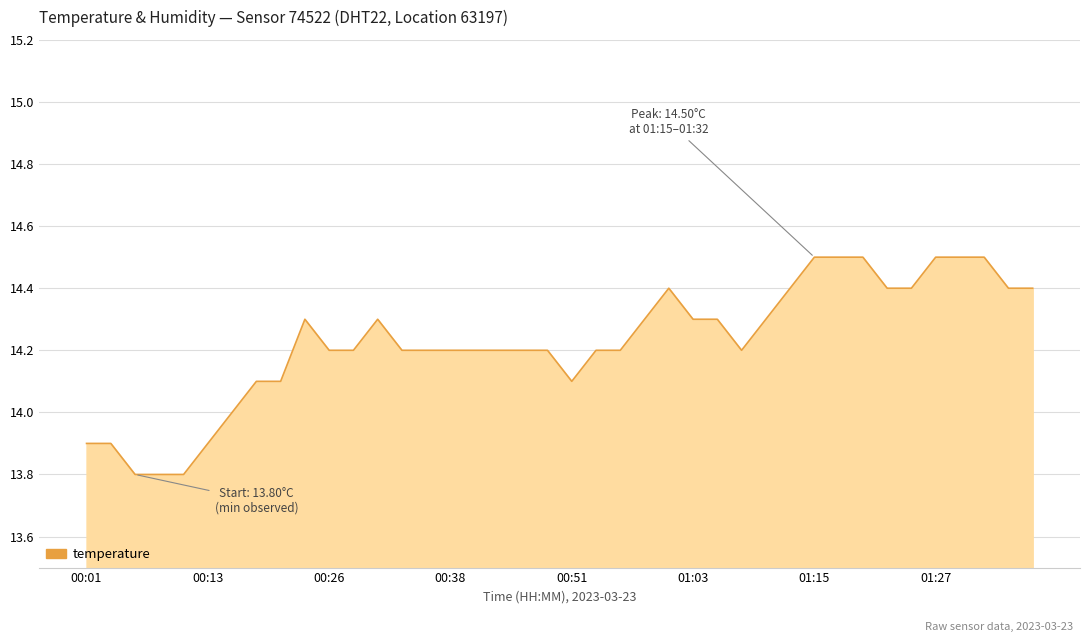

True or false: there are more than 1 points higher than both neighbors.

True